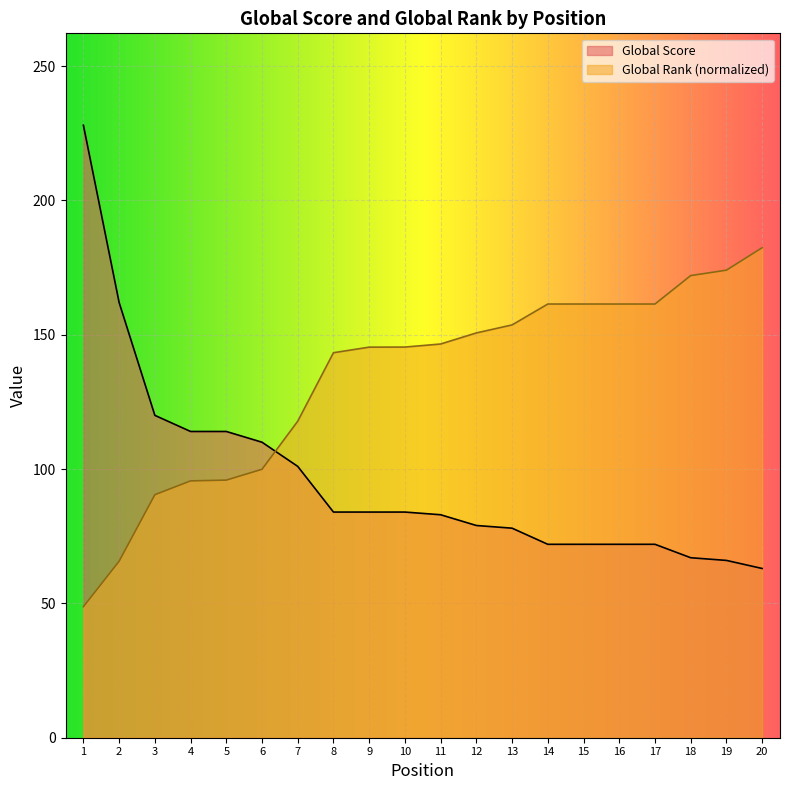

At which category does the chart reach its minimum across all series?

1